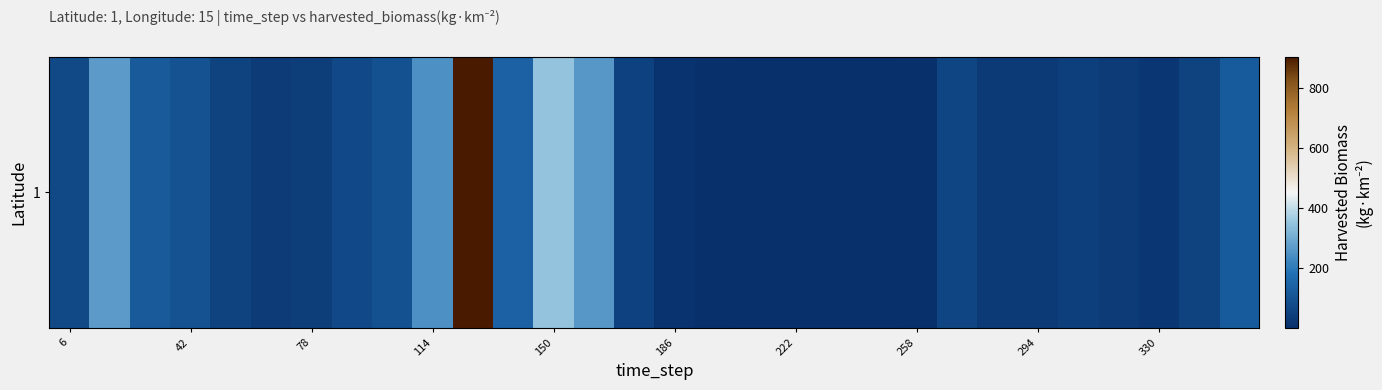

True or false: the data shows 98.8 at 6.

False